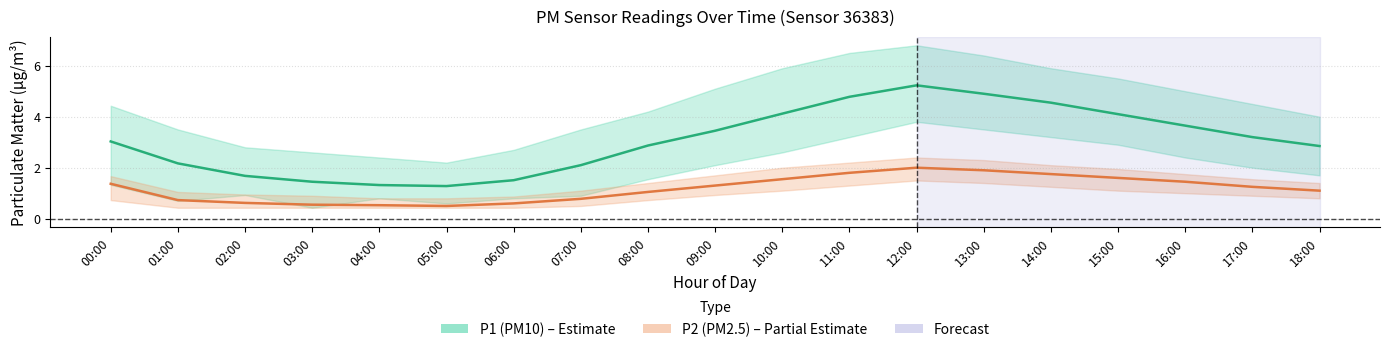

What is the label of the 2nd point from the right?

17:00